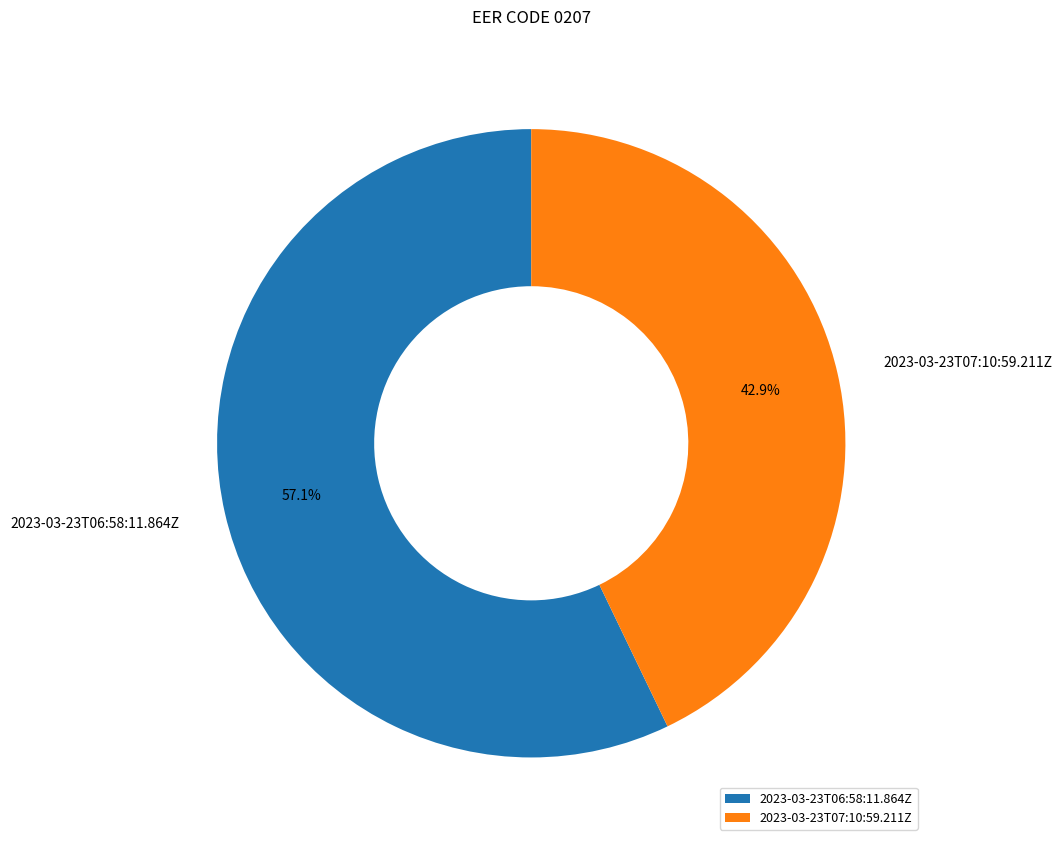

What percentage is the 2023-03-23T07:10:59.211Z slice, to the nearest percent?

43%